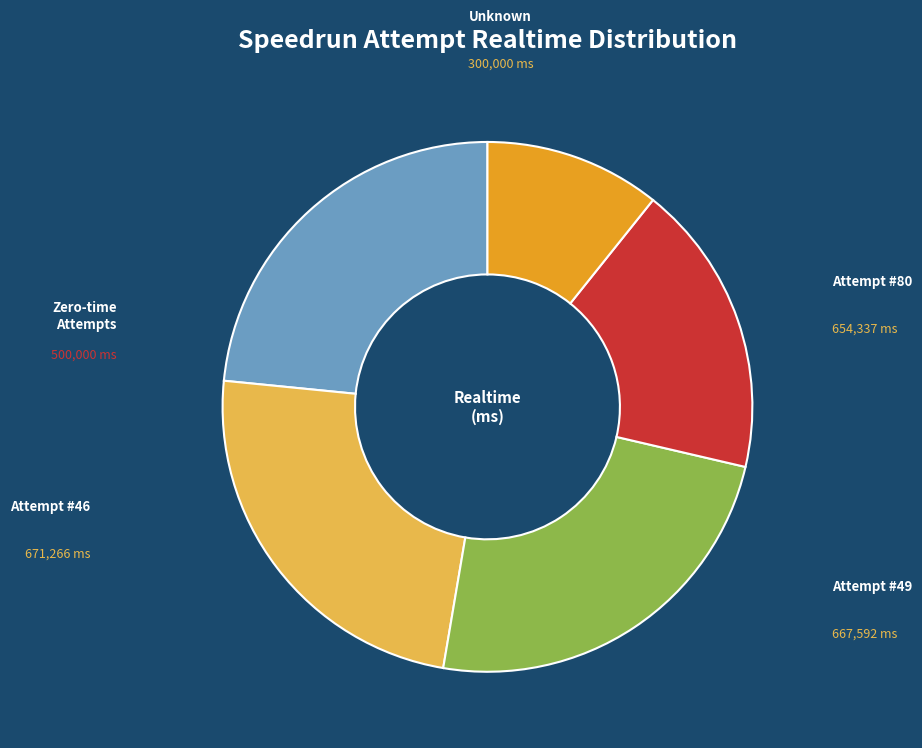

Is there any slice that represents more than half of the pie?

No